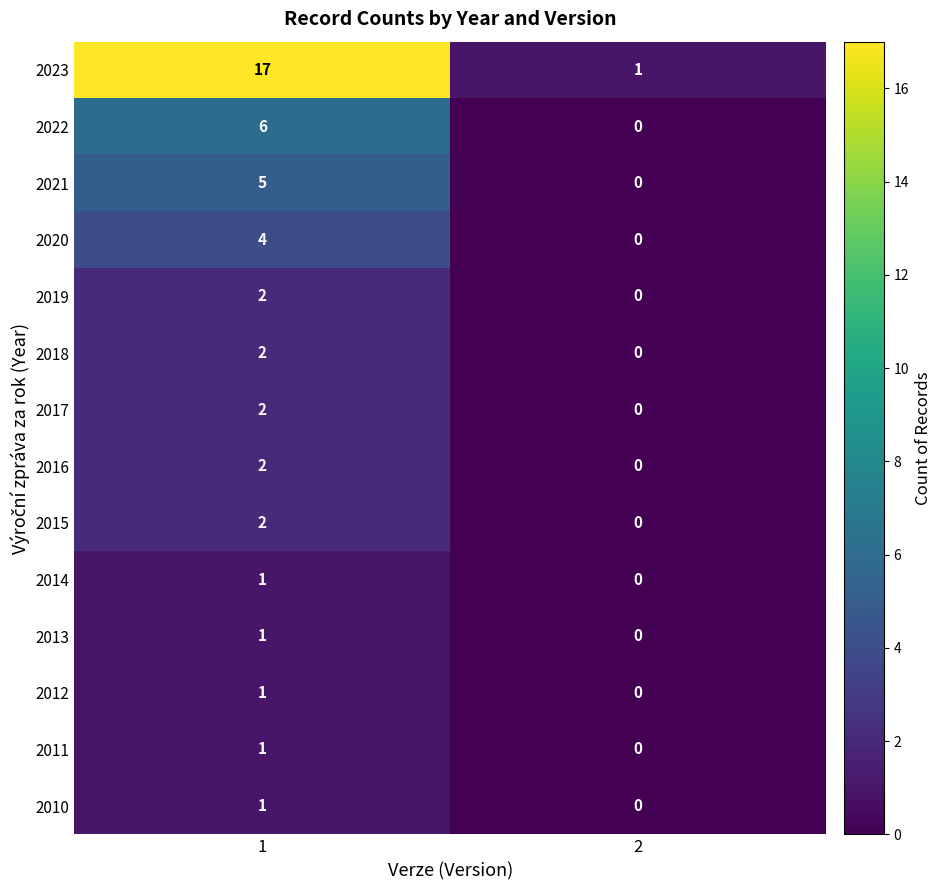

Is the value of 2020 at 1 greater than the value of 2015 at 2?

Yes